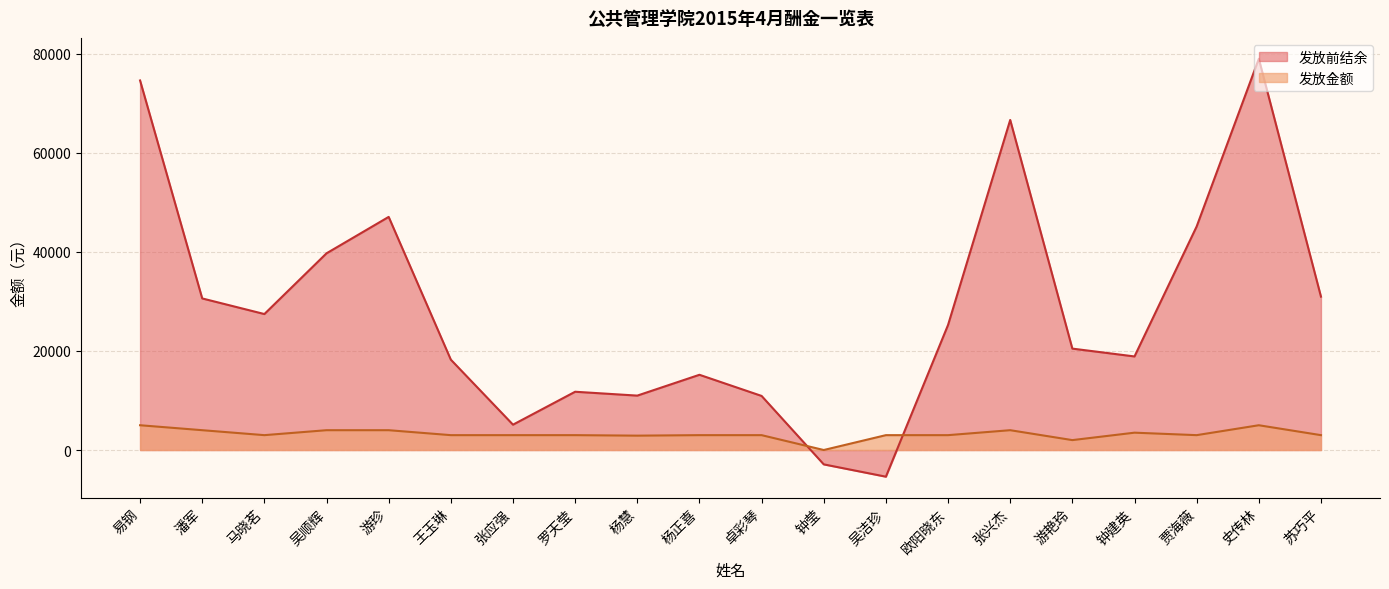

Which series has the largest total across all categories?

发放前结余